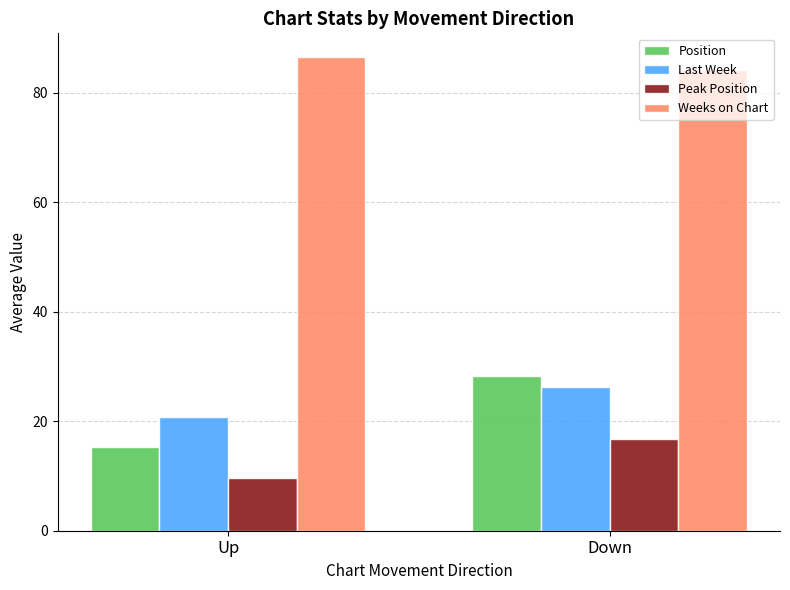

What is the difference between the highest and lowest values at Up?

76.9